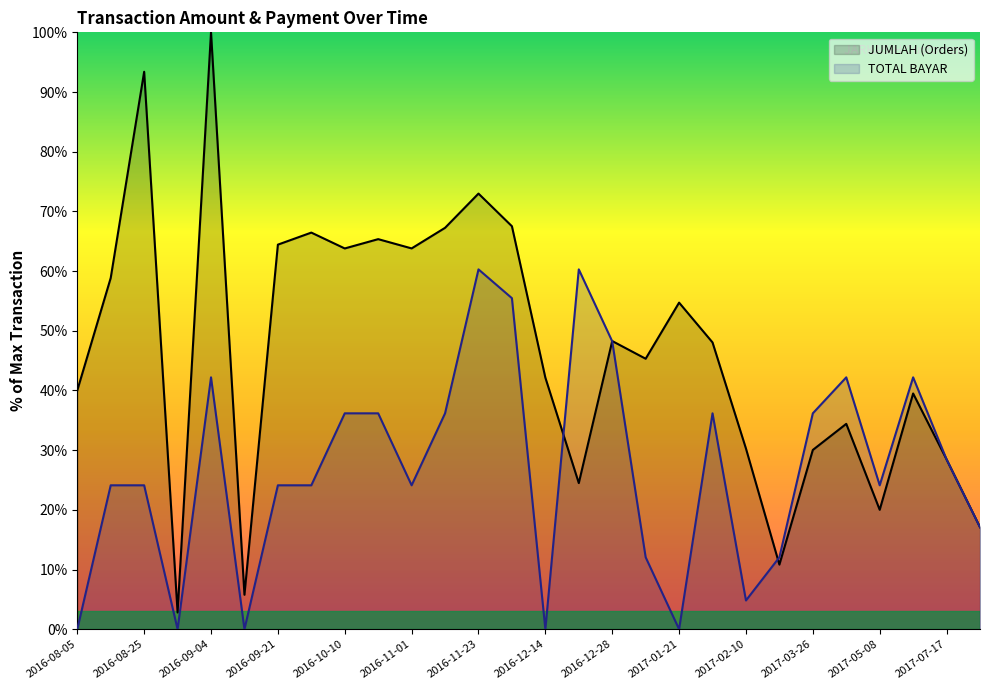

What is the label of the 8th point from the left?

2016-10-01